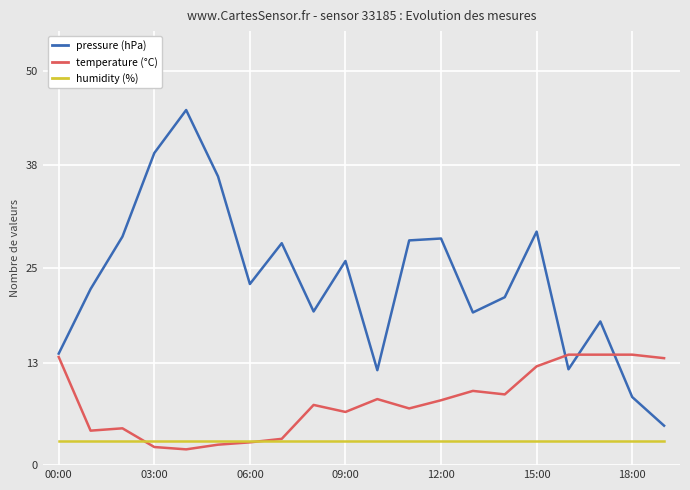

What is the greatest value displayed?

45.0